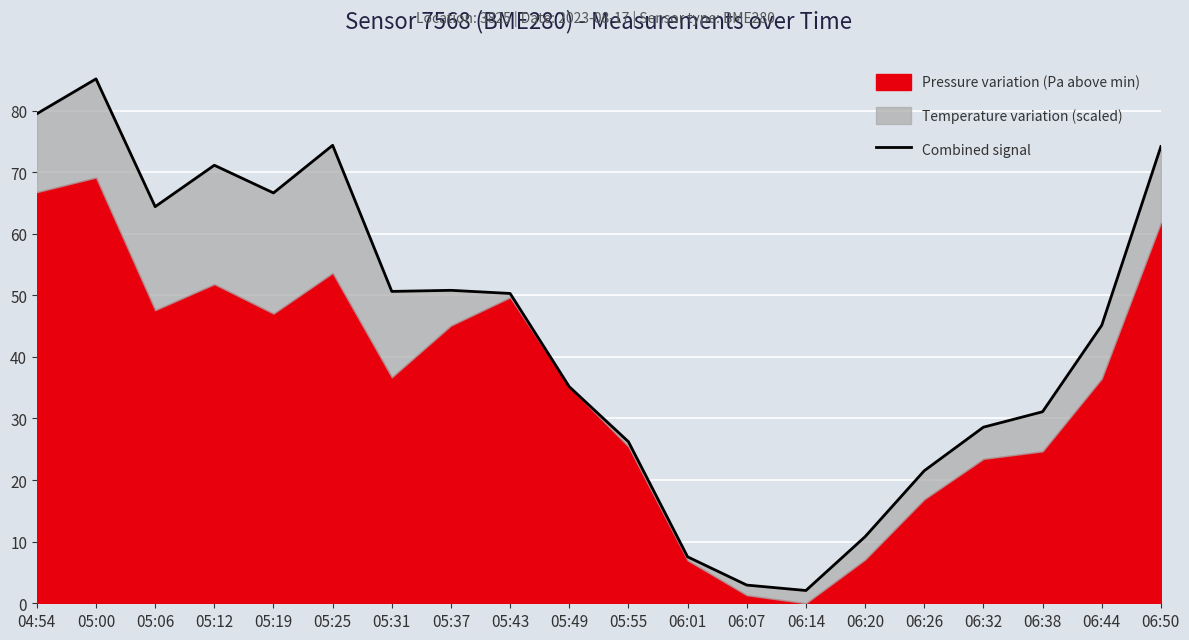

What is the change in value from 06:20 to 06:26?

+10.7